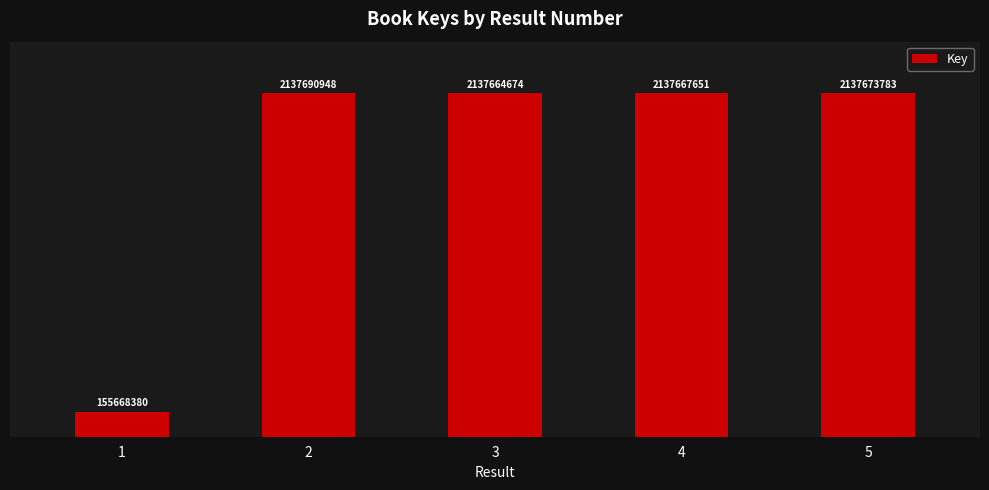

Where does the data first go above 2137667651?

2